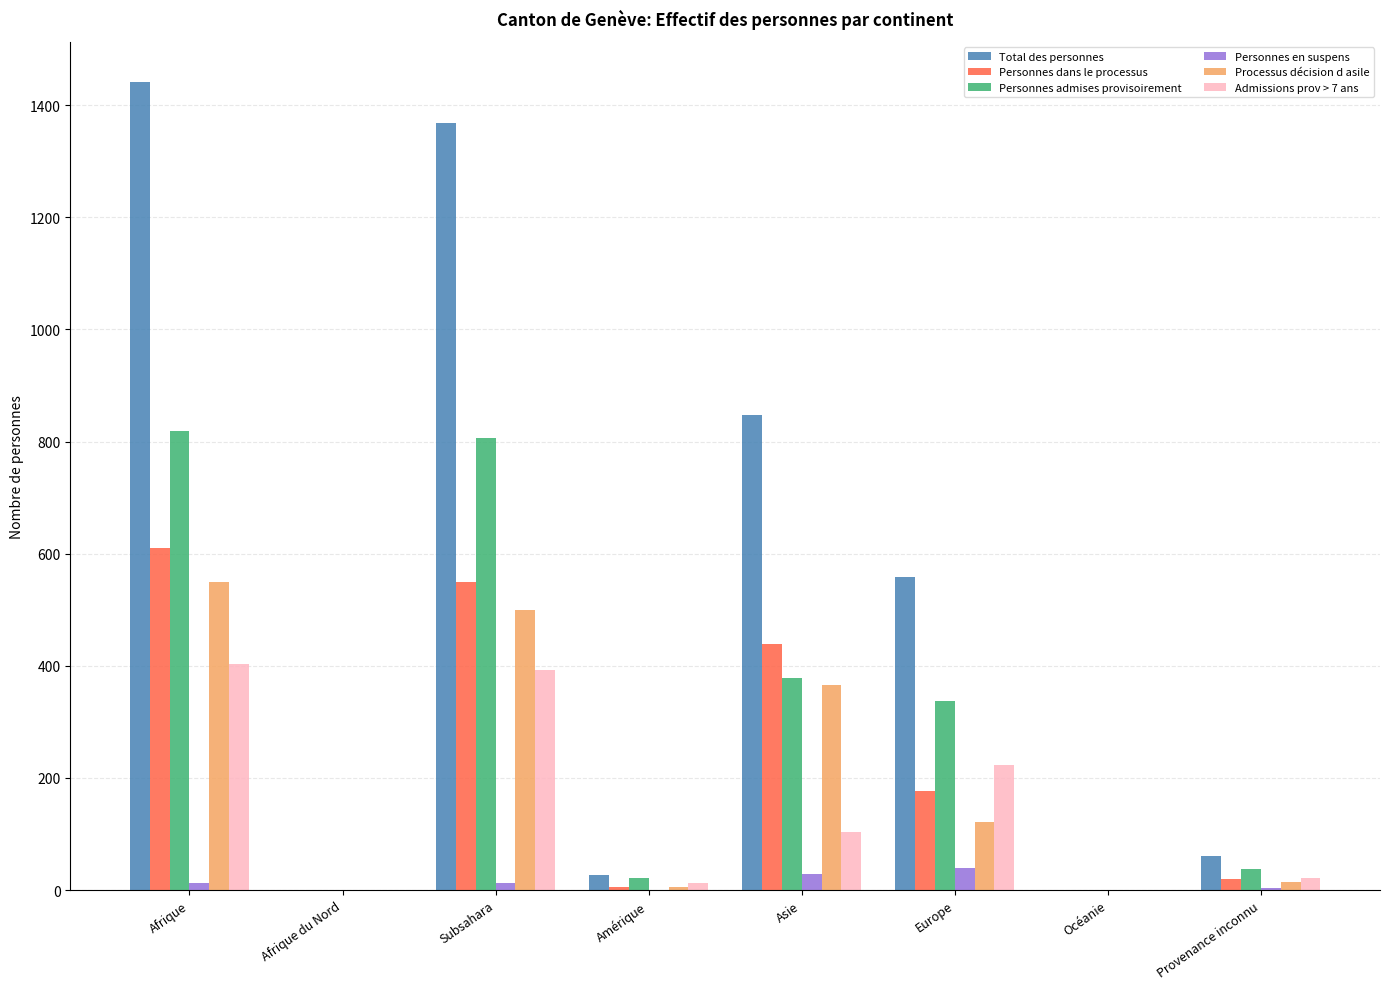

At which category is the sum across all series the highest?

Afrique